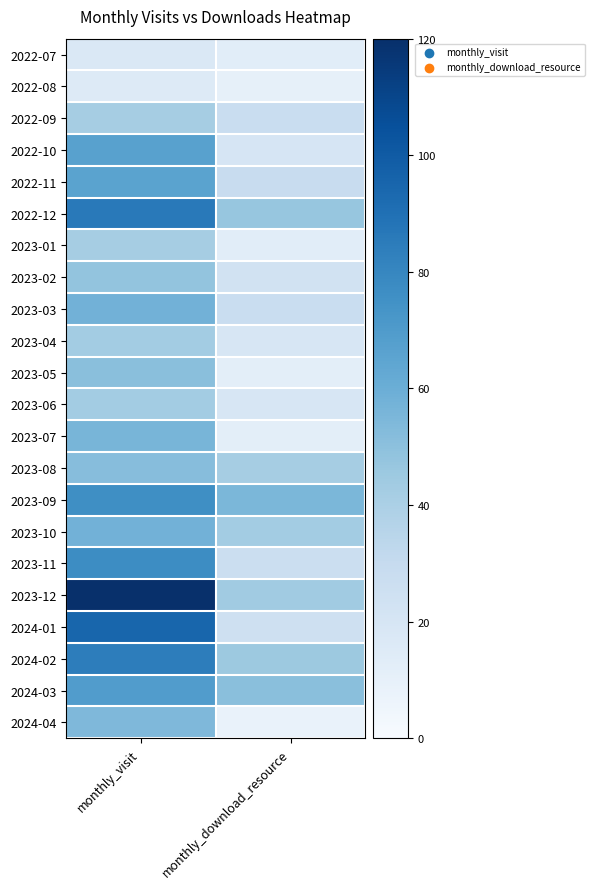

What is the difference between the highest and lowest values at monthly_download_resource?

47